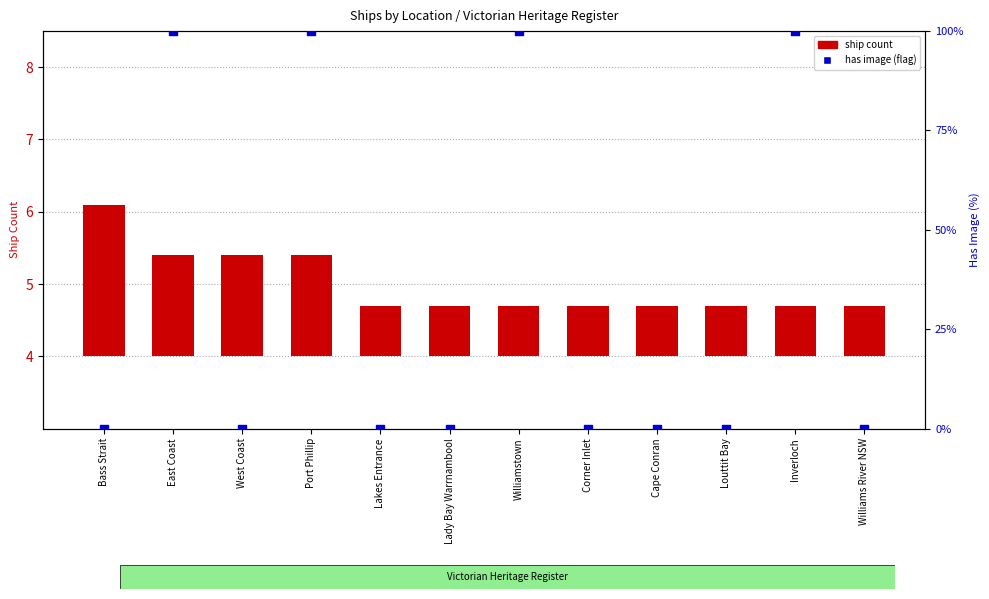

Which series has the largest total across all categories?

has image (%)